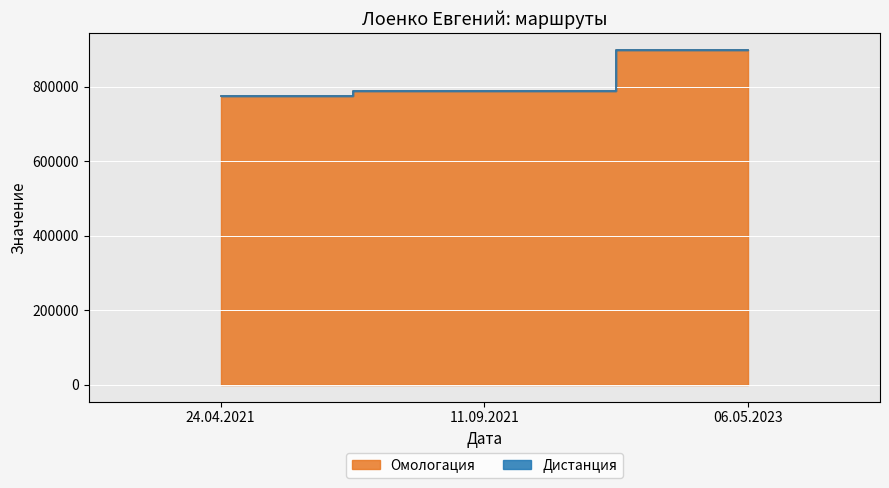

Rank the categories by value from highest to lowest.

06.05.2023, 11.09.2021, 24.04.2021